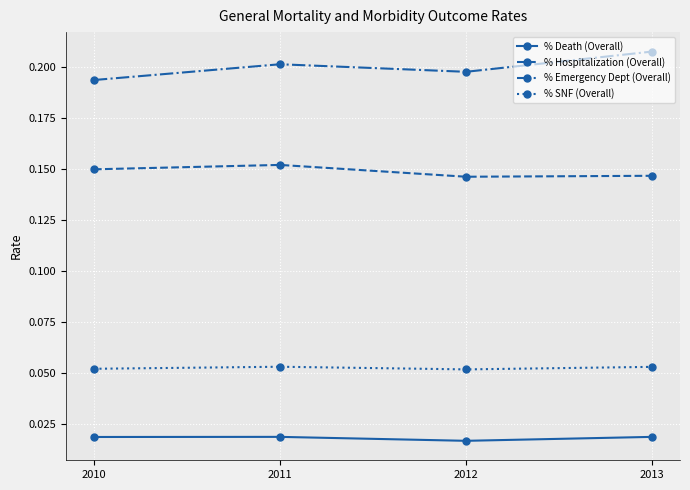

What is the sum of all % Hospitalization (Overall) values?

0.6